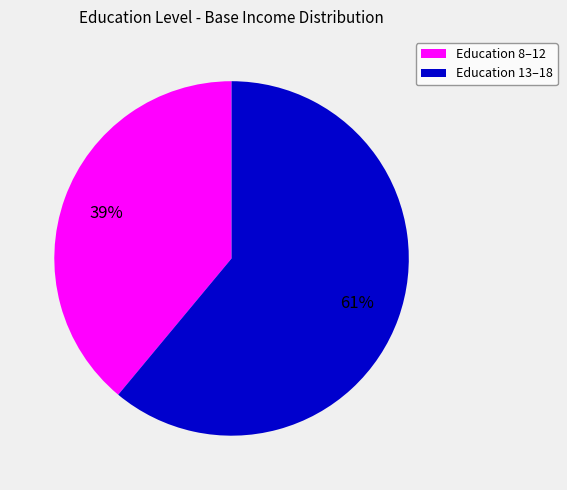

Is it true that Education 8–12 is 39% of the pie?

True